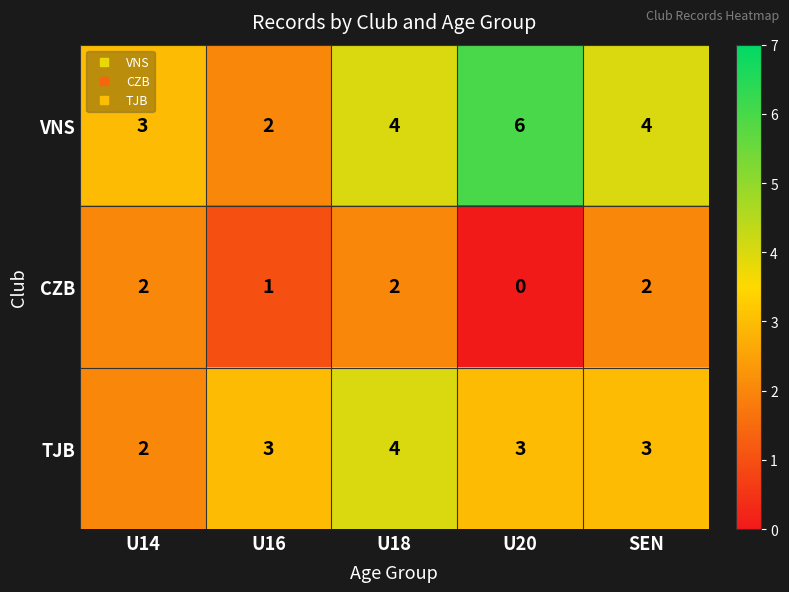

What is the average value of the TJB series?

3